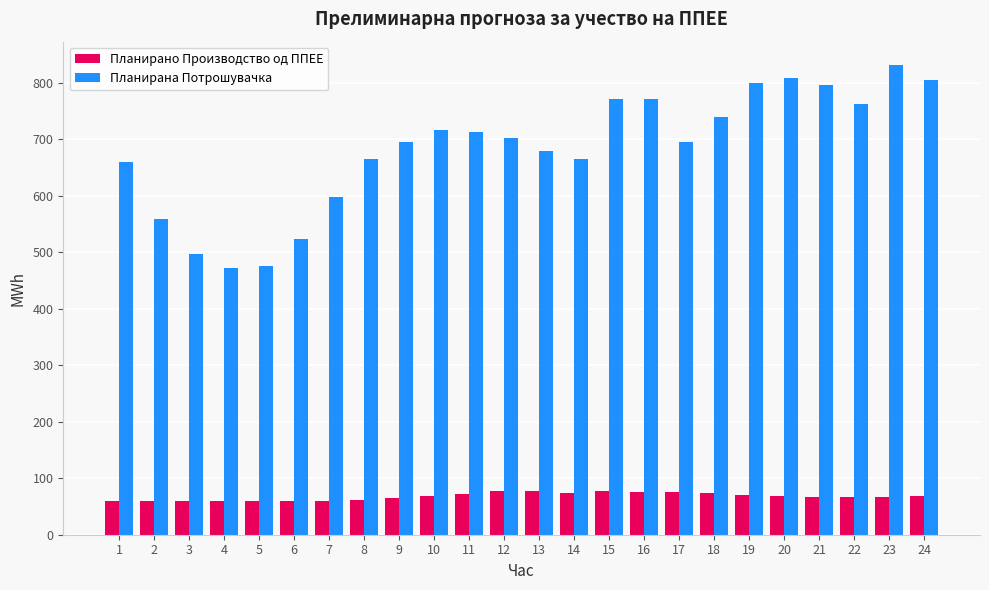

The value of Планирана Потрошувачка at 21 is 796.6. True or false?

True